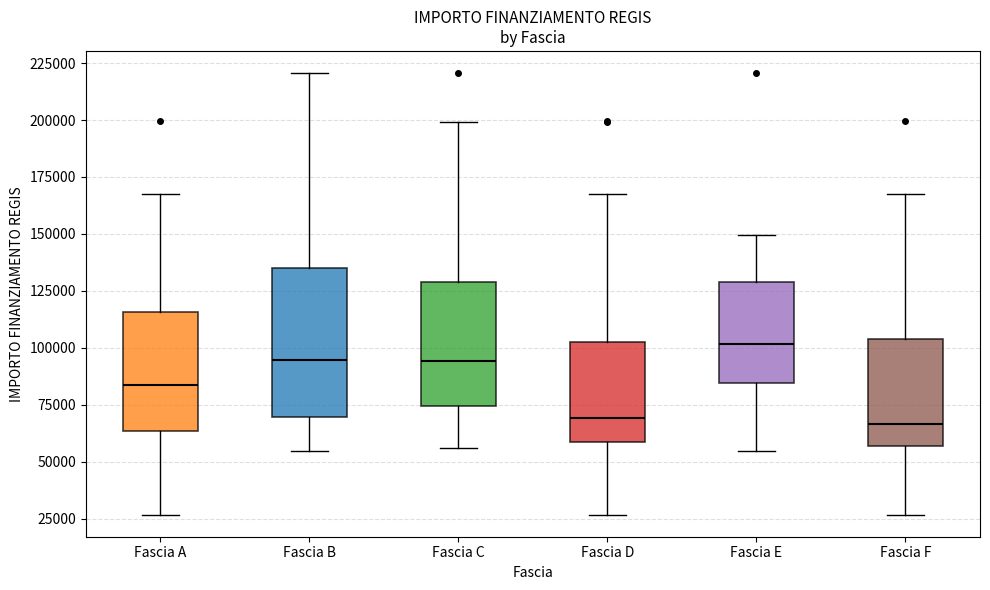

Reading left to right, transcribe this box plot: for each box, give where its median line is, the range the box spans, and where its two whiskers end, as read against the y-axis. The values are not printed on the chart, so give them approximately, as read against the axis.

Fascia A: median 85000, box 65000 to 115000, whiskers 25000 to 170000
Fascia B: median 95000, box 70000 to 135000, whiskers 55000 to 220000
Fascia C: median 95000, box 75000 to 130000, whiskers 55000 to 200000
Fascia D: median 70000, box 60000 to 100000, whiskers 25000 to 170000
Fascia E: median 100000, box 85000 to 130000, whiskers 55000 to 150000
Fascia F: median 65000, box 55000 to 105000, whiskers 25000 to 170000